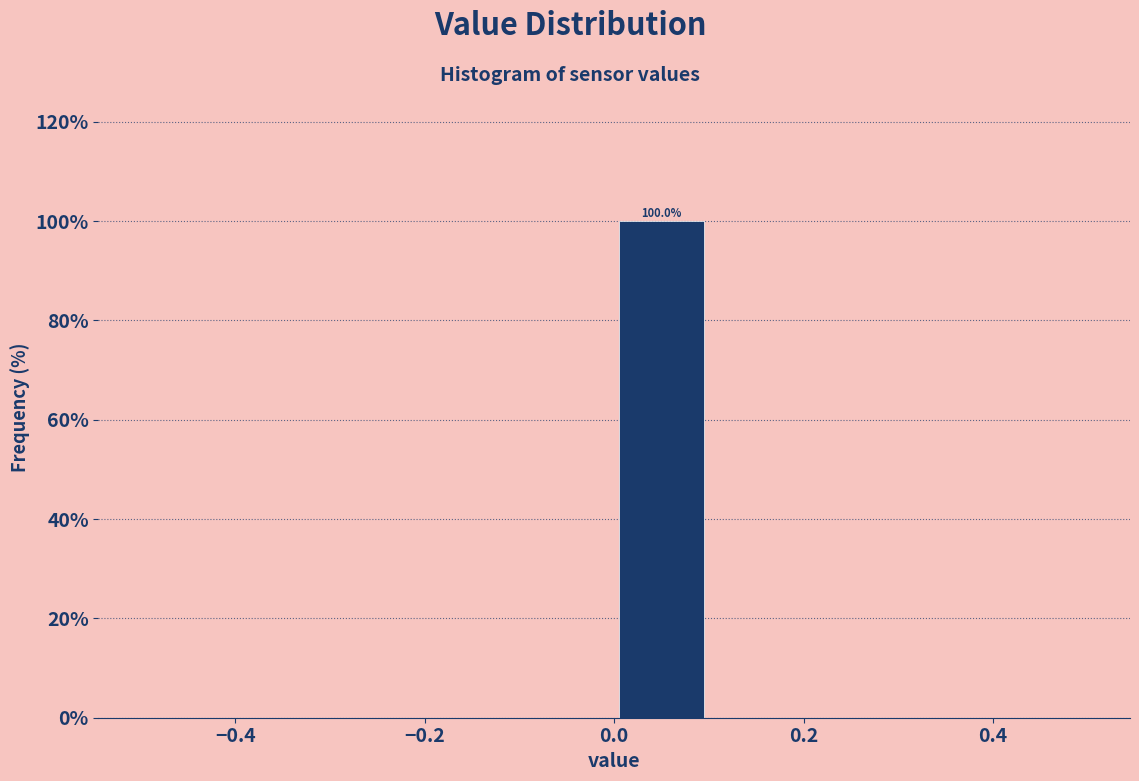

Over which range of the x-axis is the bar tallest?

0.0 to 0.1